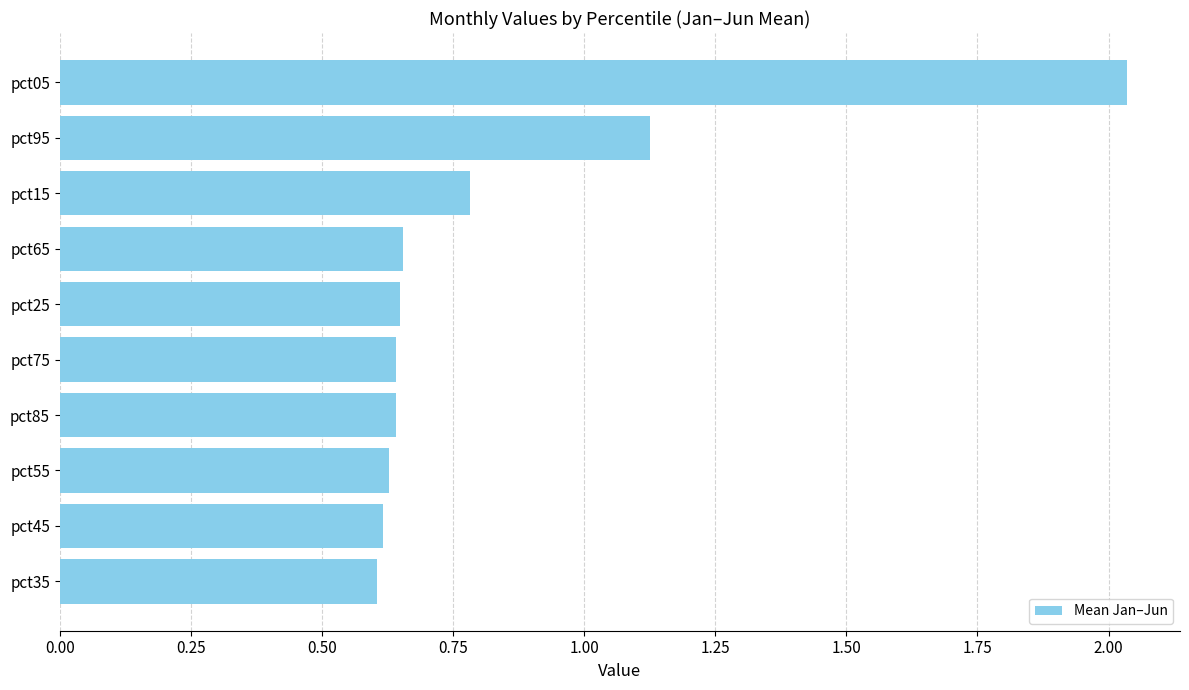

What is the change in value from pct65 to pct95?

+0.5